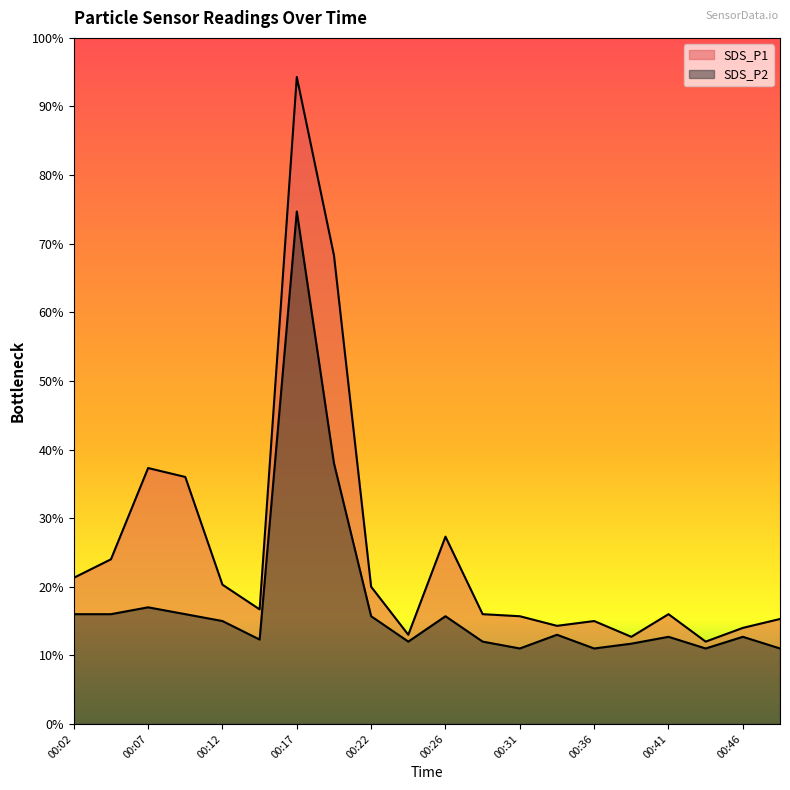

At which category does SDS_P2 reach its first local valley?

00:14